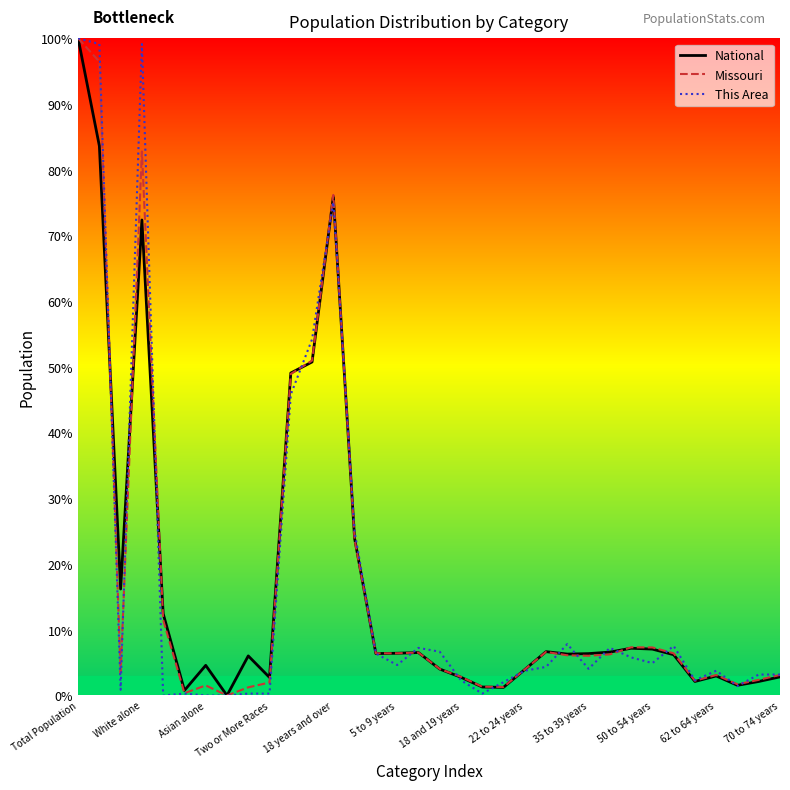

At which label does National first exceed 6?

Total Population